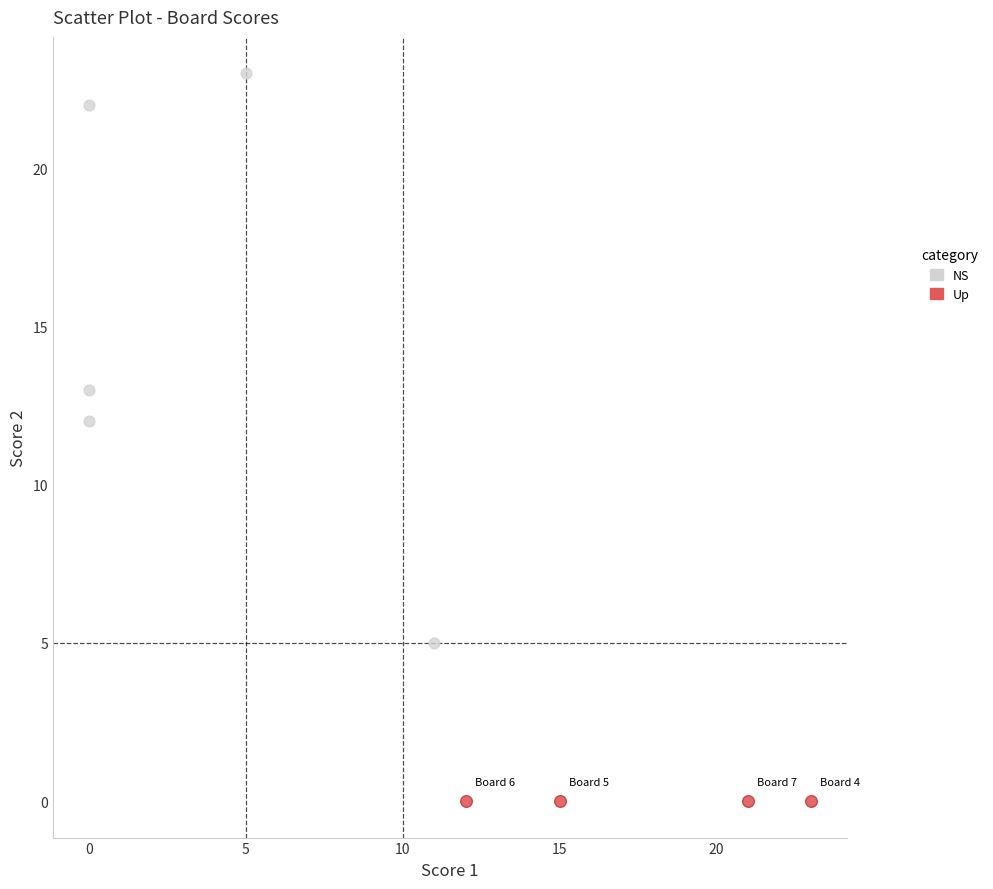

What are all the series names shown in the legend?

NS, Up